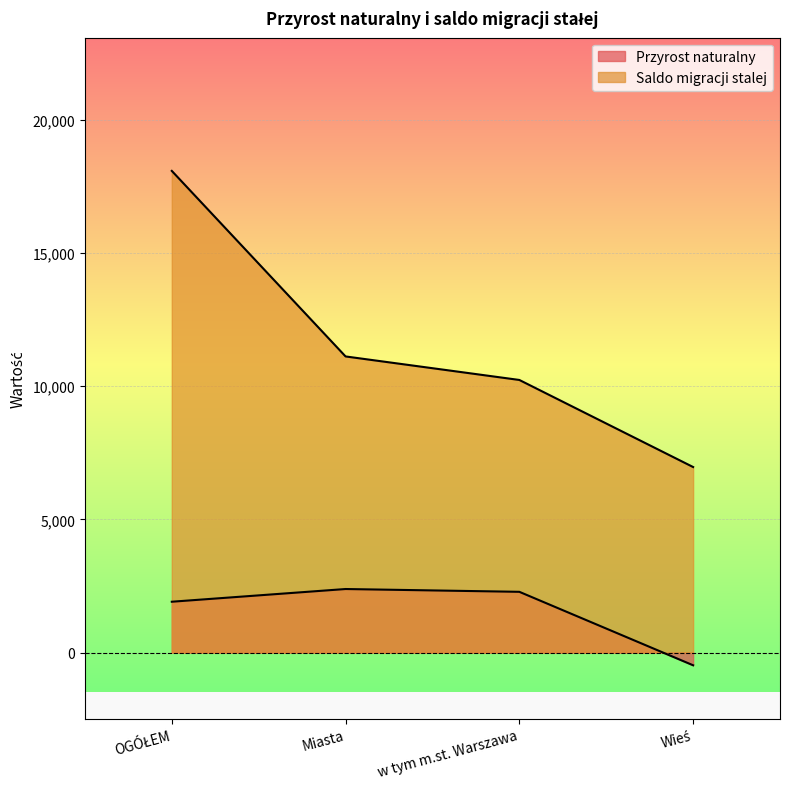

What is the value of the Przyrost naturalny point at the 3rd from the left?

2281